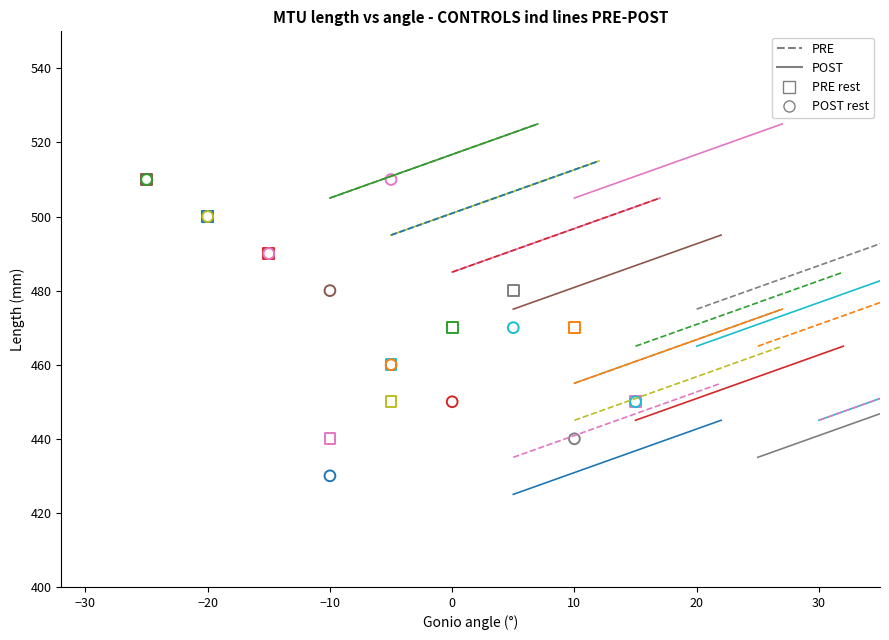

Which series reaches the minimum Y coordinate?

POST rest